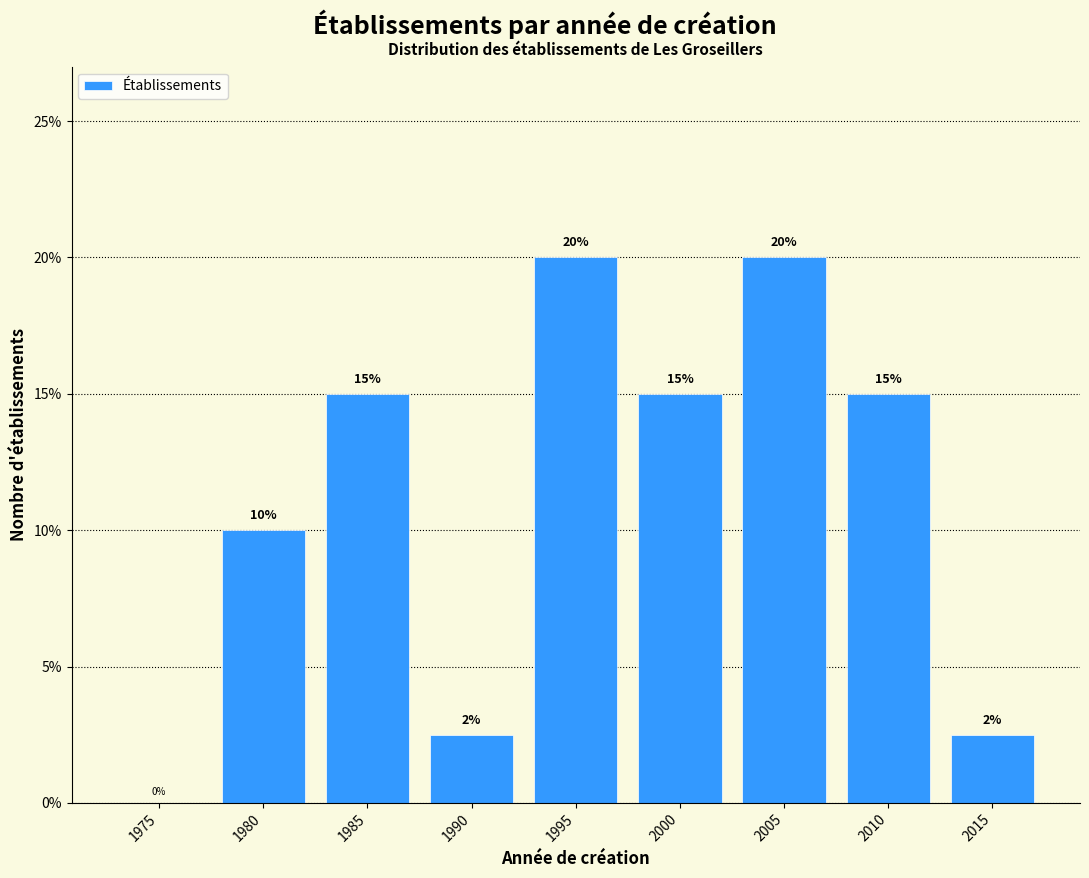

What is the sum of the values at 1980 and 2005?

30.0